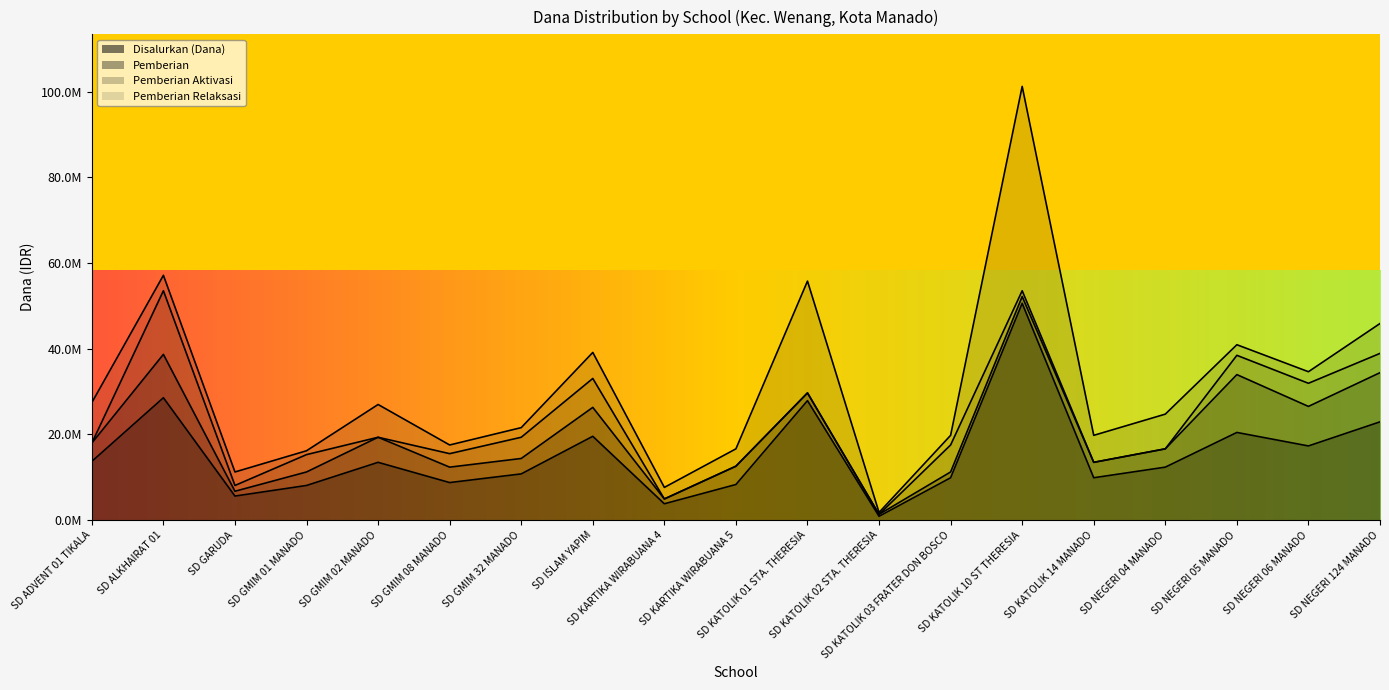

Reading left to right, what are all the values shown in this chart?

Disalurkan (Dana): SD ADVENT 01 TIKALA=13725000	SD ALKHAIRAT 01=28575000	SD GARUDA=5625000	SD GMIM 01 MANADO=8100000	SD GMIM 02 MANADO=13500000	SD GMIM 08 MANADO=8775000	SD GMIM 32 MANADO=10800000	SD ISLAM YAPIM=19575000	SD KARTIKA WIRABUANA 4=3825000	SD KARTIKA WIRABUANA 5=8325000	SD KATOLIK 01 STA. THERESIA=27900000	SD KATOLIK 02 STA. THERESIA=900000	SD KATOLIK 03 FRATER DON BOSCO=9900000	SD KATOLIK 10 ST THERESIA=50625000	SD KATOLIK 14 MANADO=9900000	SD NEGERI 04 MANADO=12375000	SD NEGERI 05 MANADO=20475000	SD NEGERI 06 MANADO=17325000	SD NEGERI 124 MANADO=22950000
Pemberian: SD ADVENT 01 TIKALA=4275000	SD ALKHAIRAT 01=10125000	SD GARUDA=1125000	SD GMIM 01 MANADO=3150000	SD GMIM 02 MANADO=5850000	SD GMIM 08 MANADO=3600000	SD GMIM 32 MANADO=3600000	SD ISLAM YAPIM=6750000	SD KARTIKA WIRABUANA 4=1125000	SD KARTIKA WIRABUANA 5=4275000	SD KATOLIK 01 STA. THERESIA=1800000	SD KATOLIK 02 STA. THERESIA=450000	SD KATOLIK 03 FRATER DON BOSCO=1350000	SD KATOLIK 10 ST THERESIA=1575000	SD KATOLIK 14 MANADO=3600000	SD NEGERI 04 MANADO=4275000	SD NEGERI 05 MANADO=13500000	SD NEGERI 06 MANADO=9225000	SD NEGERI 124 MANADO=11475000
Pemberian Aktivasi: SD ADVENT 01 TIKALA=0	SD ALKHAIRAT 01=14850000	SD GARUDA=1350000	SD GMIM 01 MANADO=4050000	SD GMIM 02 MANADO=0	SD GMIM 08 MANADO=3150000	SD GMIM 32 MANADO=4950000	SD ISLAM YAPIM=6750000	SD KARTIKA WIRABUANA 4=0	SD KARTIKA WIRABUANA 5=0	SD KATOLIK 01 STA. THERESIA=0	SD KATOLIK 02 STA. THERESIA=0	SD KATOLIK 03 FRATER DON BOSCO=6300000	SD KATOLIK 10 ST THERESIA=1350000	SD KATOLIK 14 MANADO=0	SD NEGERI 04 MANADO=0	SD NEGERI 05 MANADO=4500000	SD NEGERI 06 MANADO=5400000	SD NEGERI 124 MANADO=4500000
Pemberian Relaksasi: SD ADVENT 01 TIKALA=9450000	SD ALKHAIRAT 01=3600000	SD GARUDA=3150000	SD GMIM 01 MANADO=900000	SD GMIM 02 MANADO=7650000	SD GMIM 08 MANADO=2025000	SD GMIM 32 MANADO=2250000	SD ISLAM YAPIM=6075000	SD KARTIKA WIRABUANA 4=2700000	SD KARTIKA WIRABUANA 5=4050000	SD KATOLIK 01 STA. THERESIA=26100000	SD KATOLIK 02 STA. THERESIA=450000	SD KATOLIK 03 FRATER DON BOSCO=2250000	SD KATOLIK 10 ST THERESIA=47700000	SD KATOLIK 14 MANADO=6300000	SD NEGERI 04 MANADO=8100000	SD NEGERI 05 MANADO=2475000	SD NEGERI 06 MANADO=2700000	SD NEGERI 124 MANADO=6975000